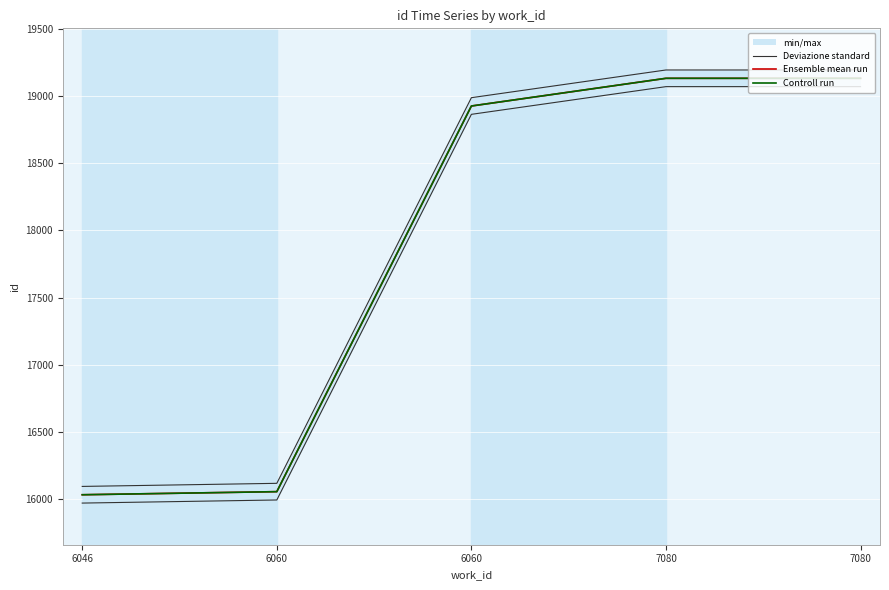

What is the difference between the maximum and minimum values in the Controll run series?

3097.0